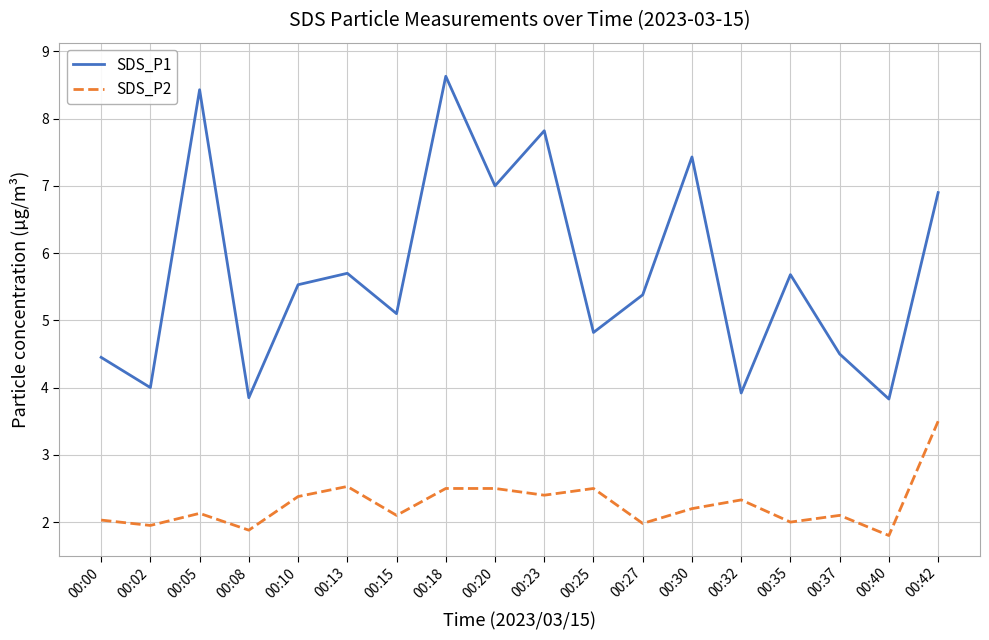

What is the difference between the maximum and minimum values in the SDS_P2 series?

1.7